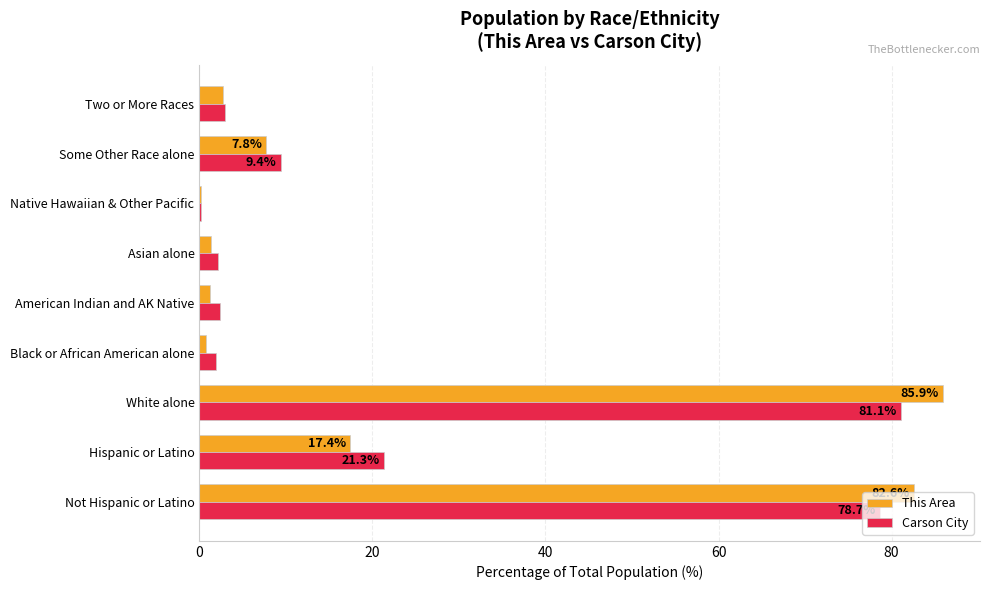

Where is Carson City nearest to the value 40?

Hispanic or Latino